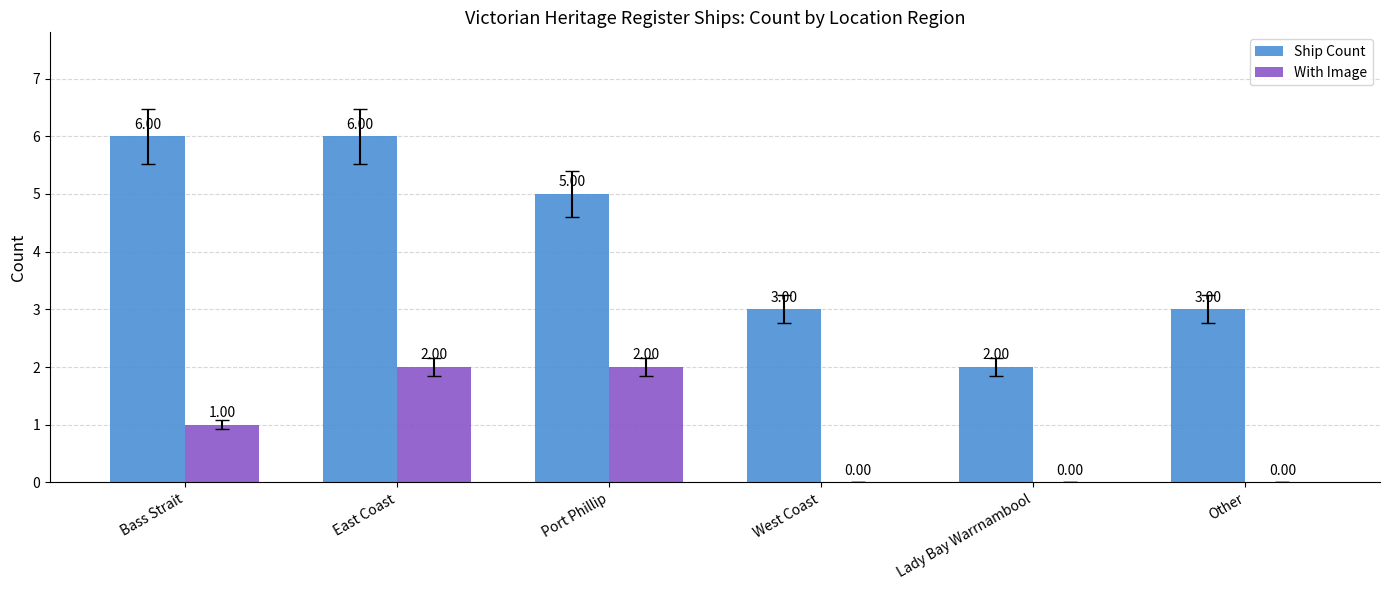

Does the chart contain stacked bars?

No